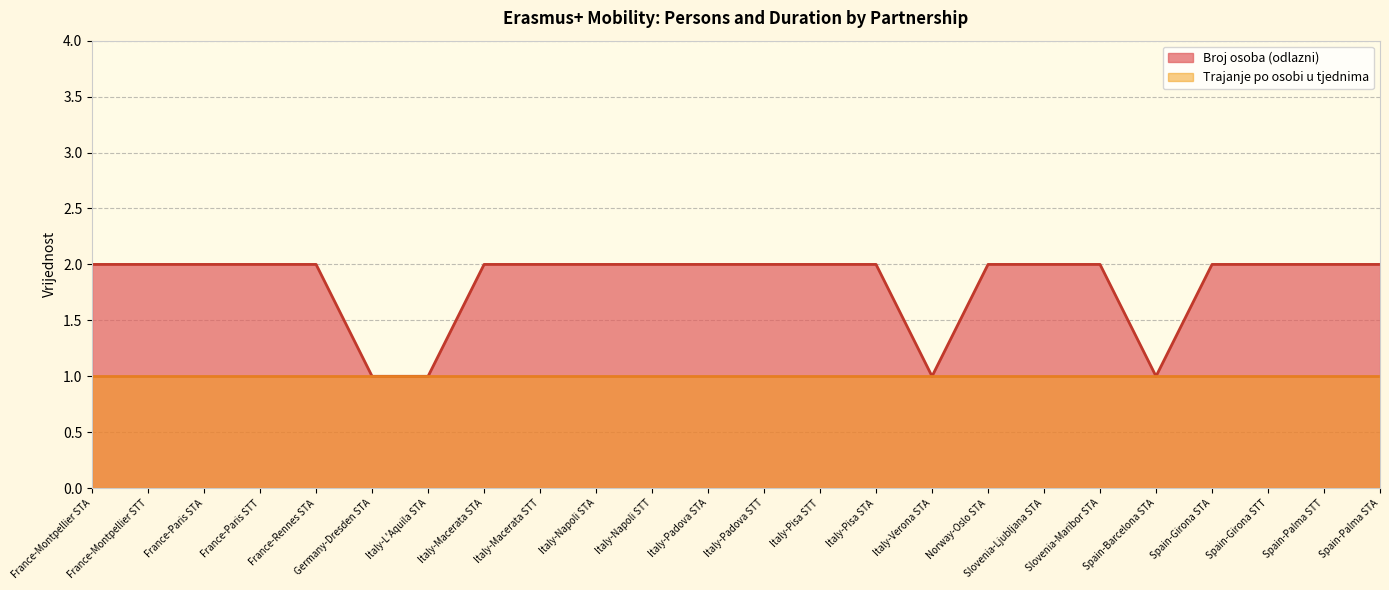

Reading right to left, what are all the values shown in this chart?

2	2	2	2	1	2	2	2	1	2	2	2	2	2	2	2	2	1	1	2	2	2	2	2